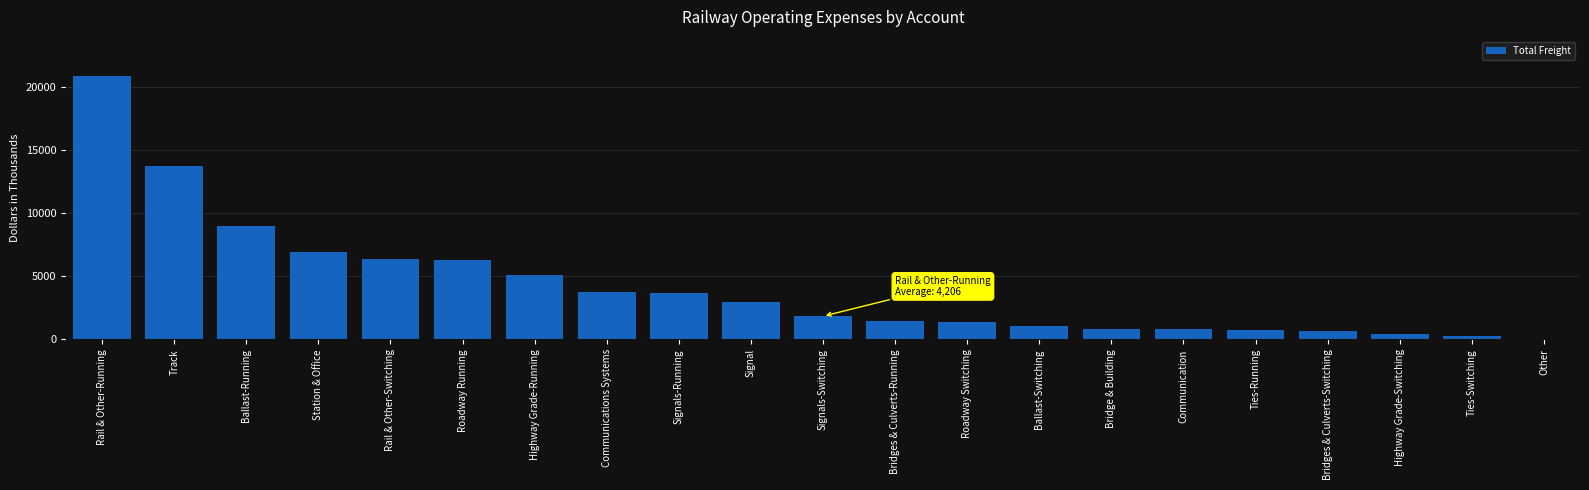

What is the sum of all values?

88340